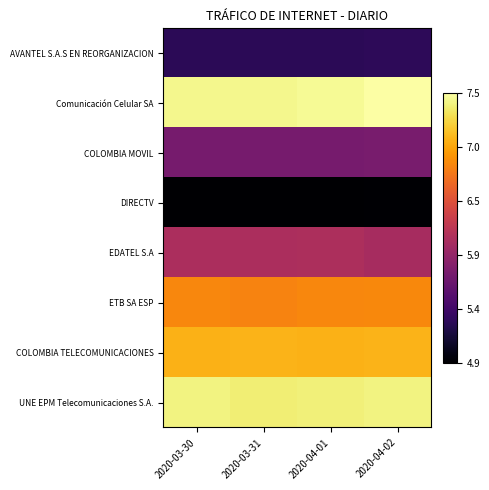

Between 2020-03-31 and 2020-04-01, which series saw the biggest shift?

ETB SA ESP